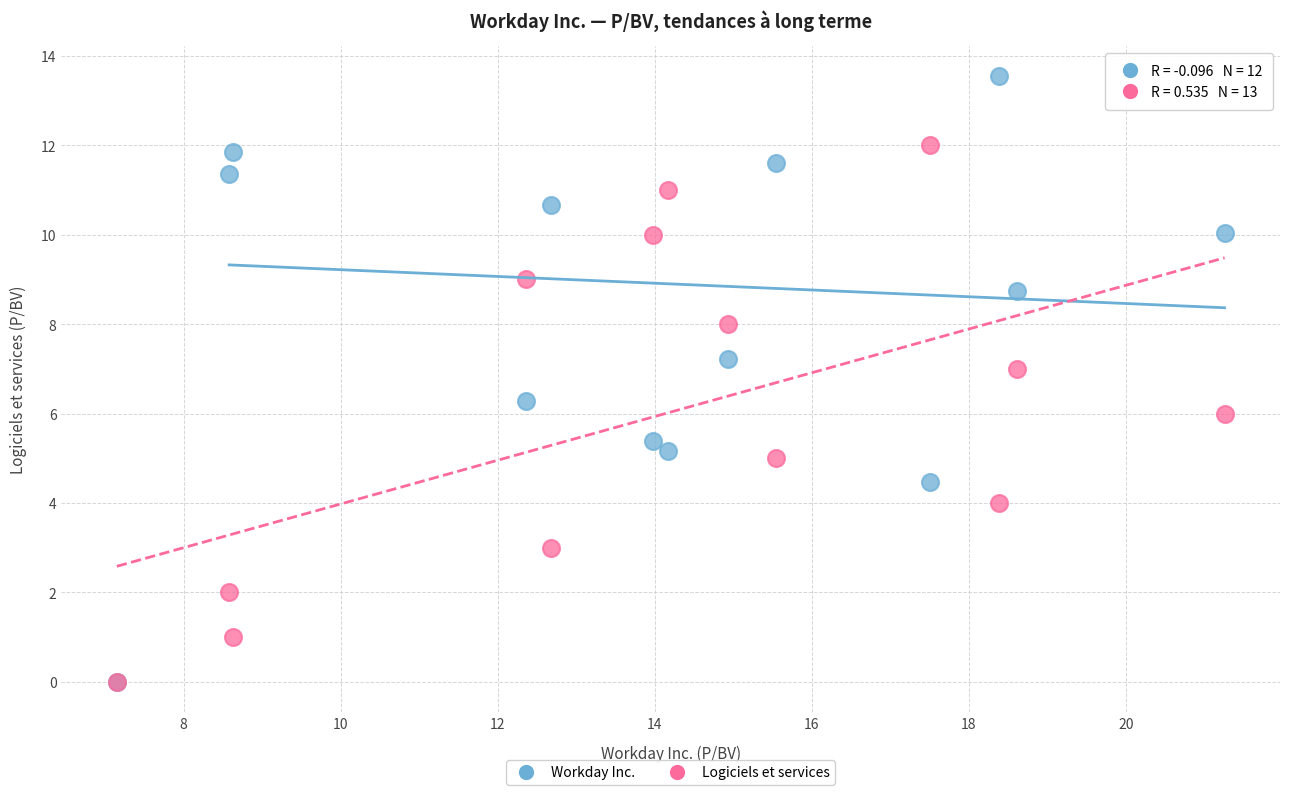

Which series has the largest Y range (max minus min)?

Workday Inc.